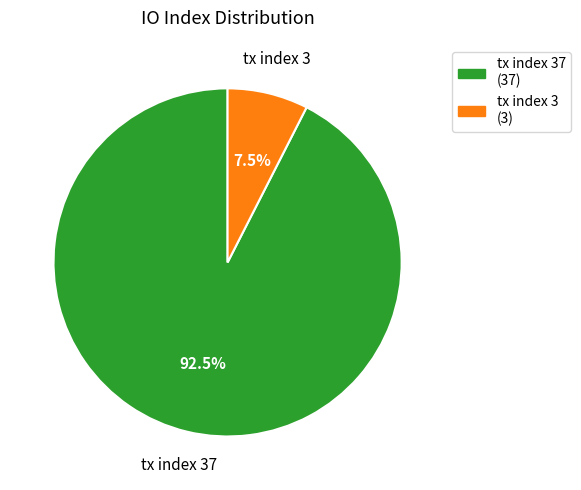

Which category has the biggest portion of the pie?

tx index 37